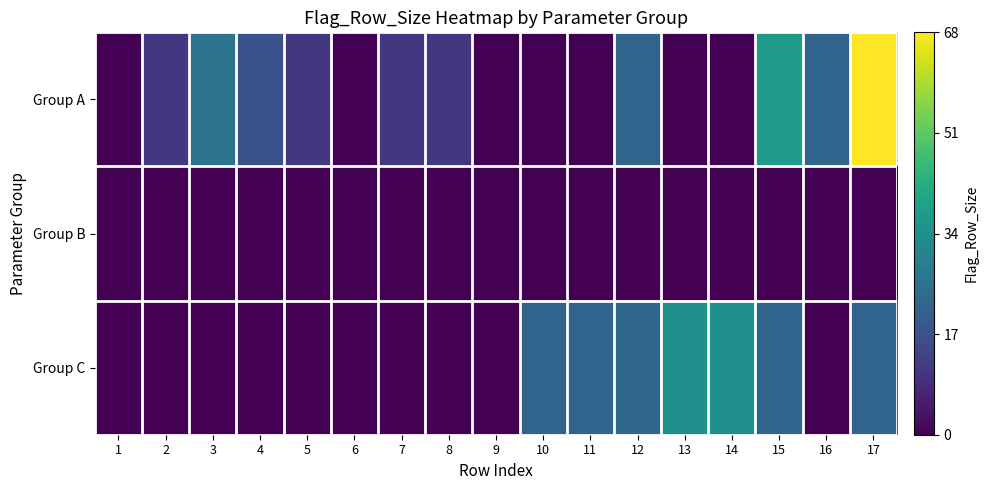

Between 13 and 3, which is larger?

3